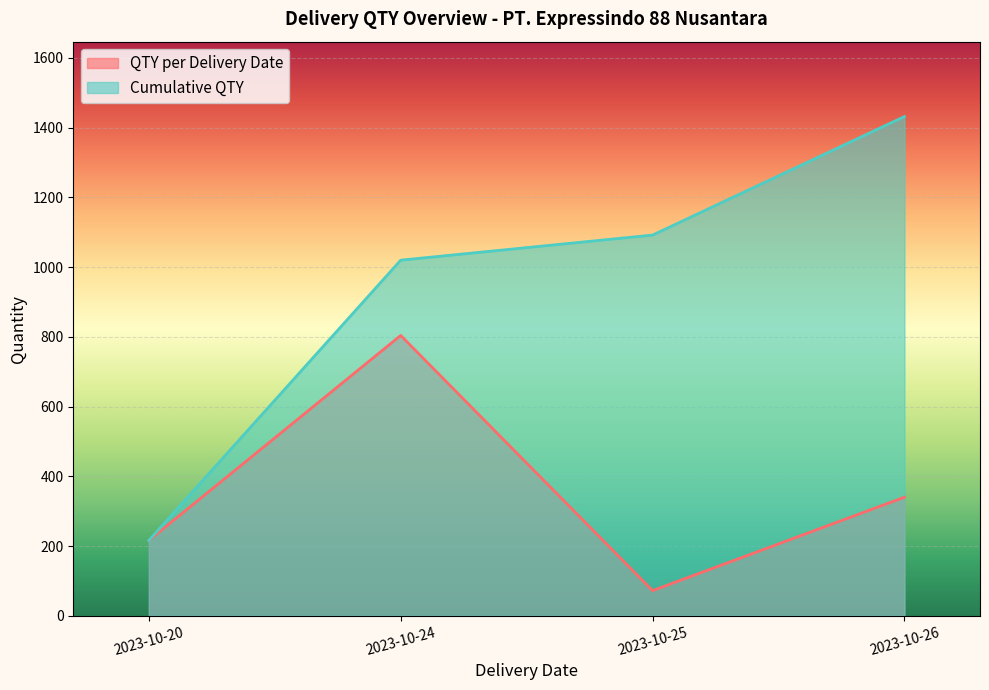

True or false: QTY per Delivery Date and Cumulative QTY cross at least once.

False